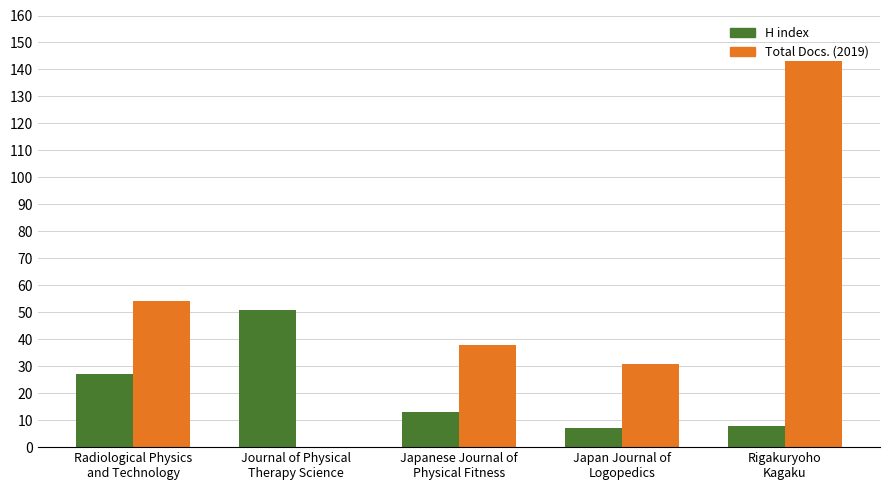

Which series has the largest total across all categories?

Total Docs. (2019)